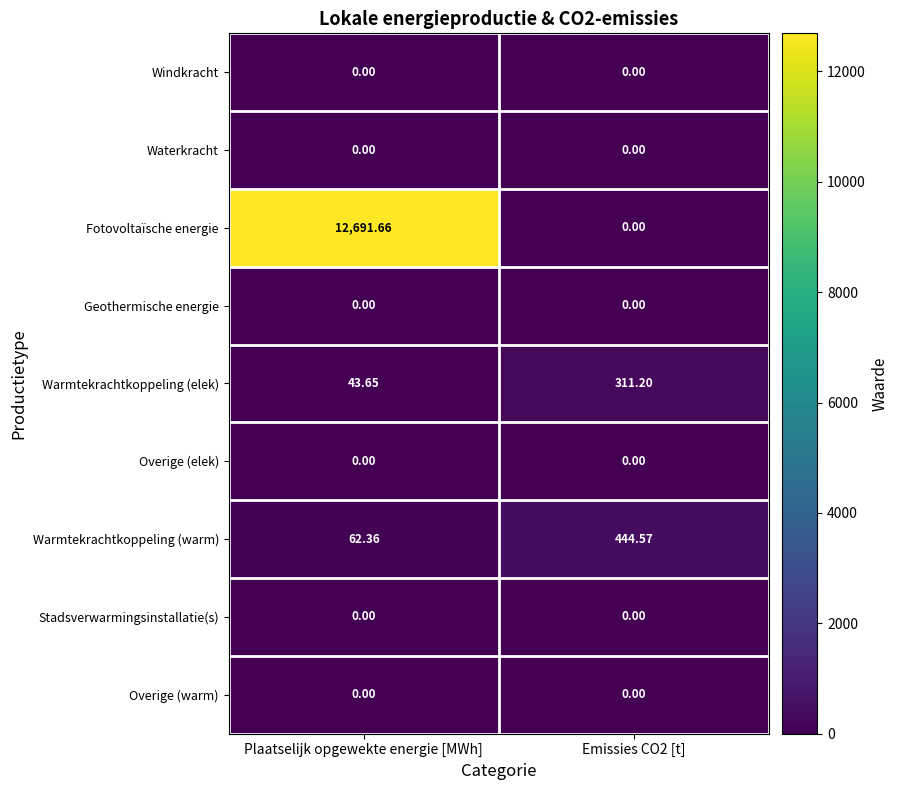

Which series has the largest total across all categories?

Fotovoltaïsche energie